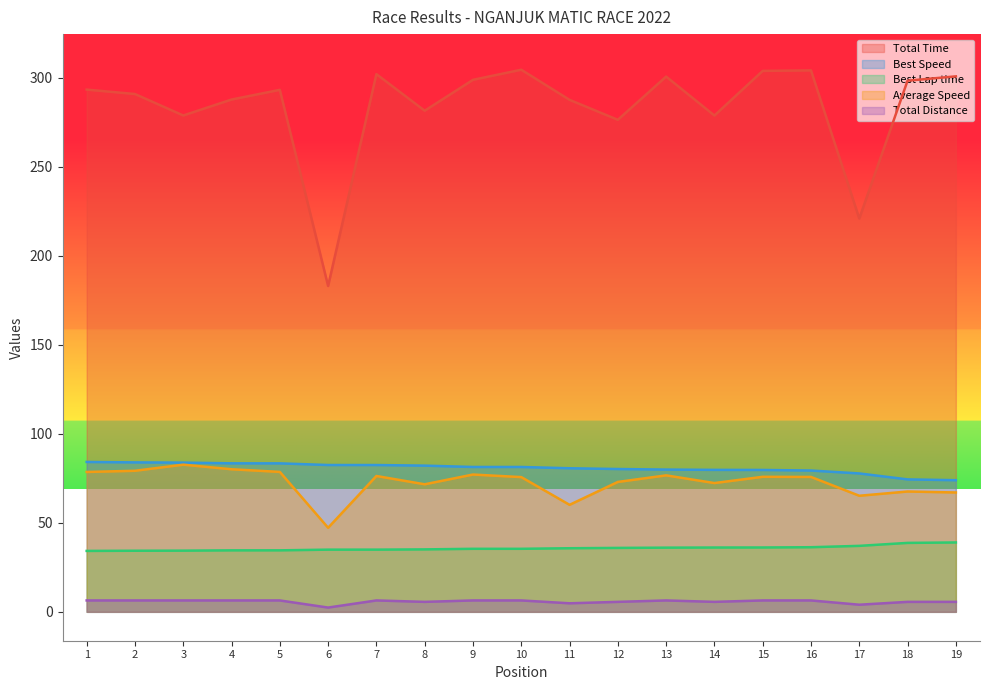

How many lines are shown in the chart?

5